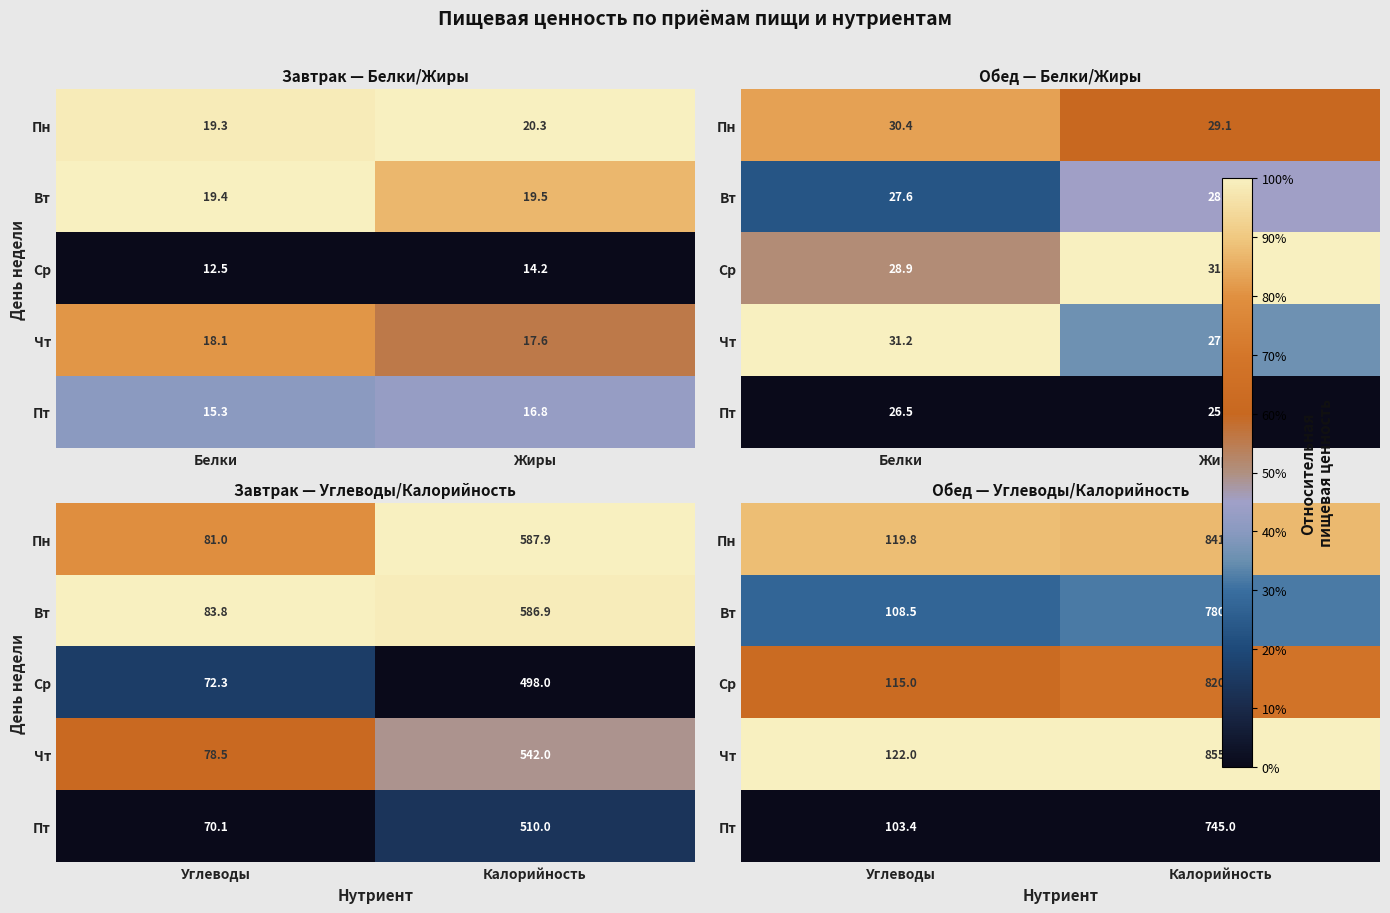

List the series in order of their peak value, highest first.

Чт, Пн, Ср, Вт, Пт